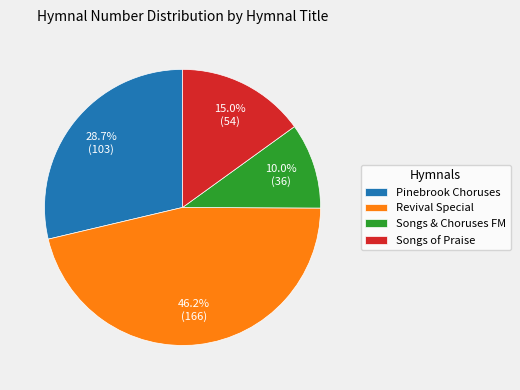

To the nearest percent, what percentage of the pie is Revival Special?

46%